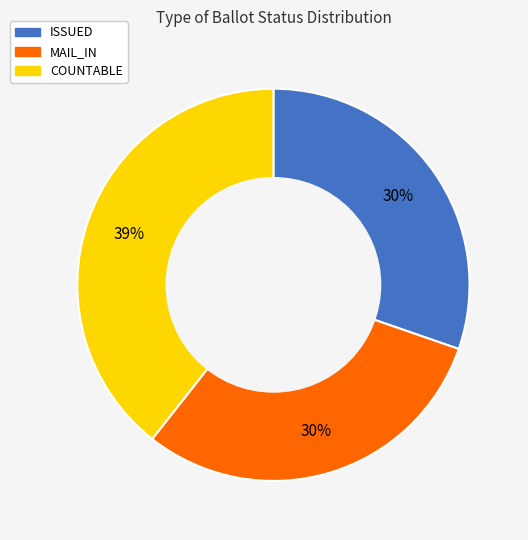

Approximately how many times larger is the value at MAIL_IN compared to COUNTABLE?

0.8